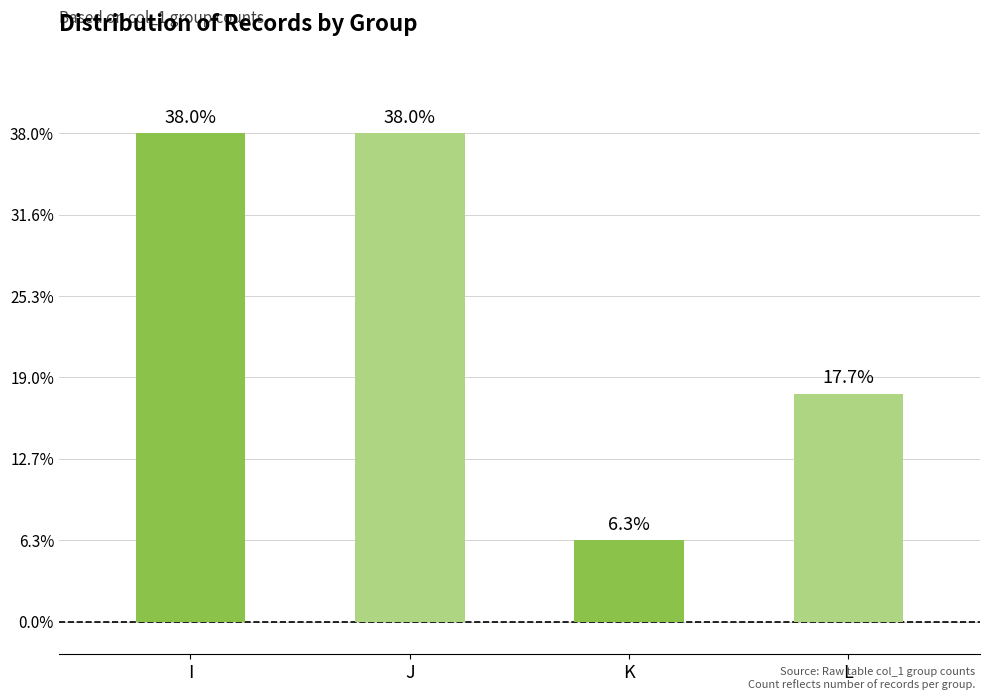

Does the chart contain any negative values?

No